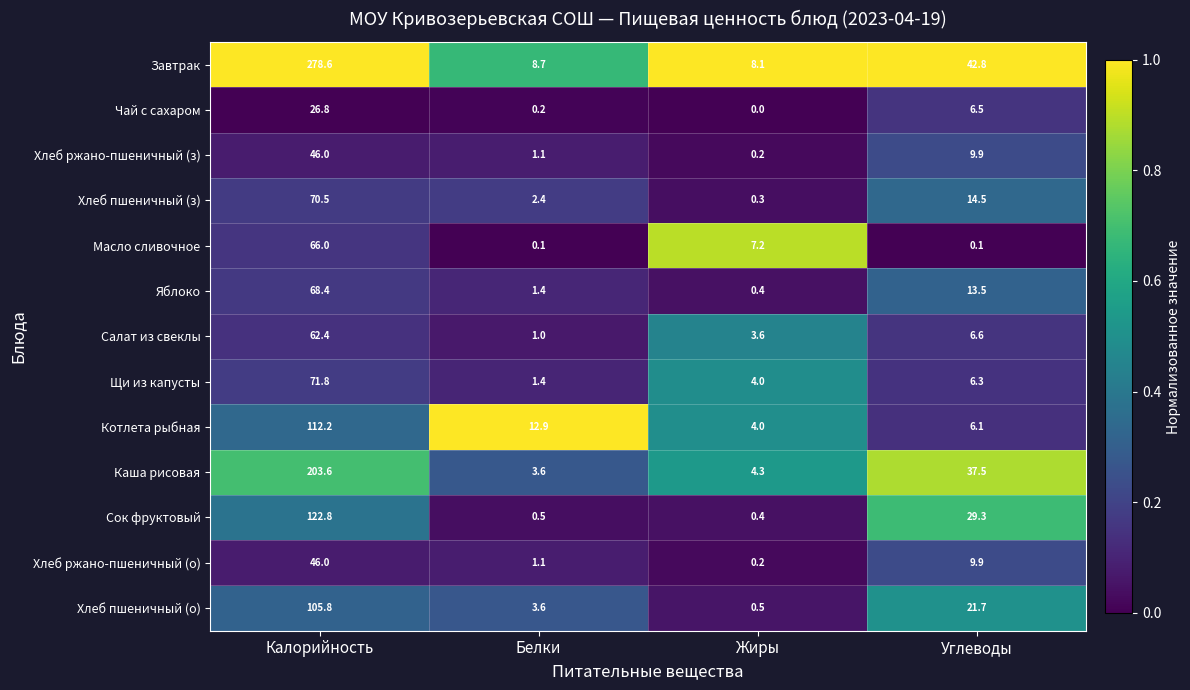

Which series has the widest spread of values?

Завтрак